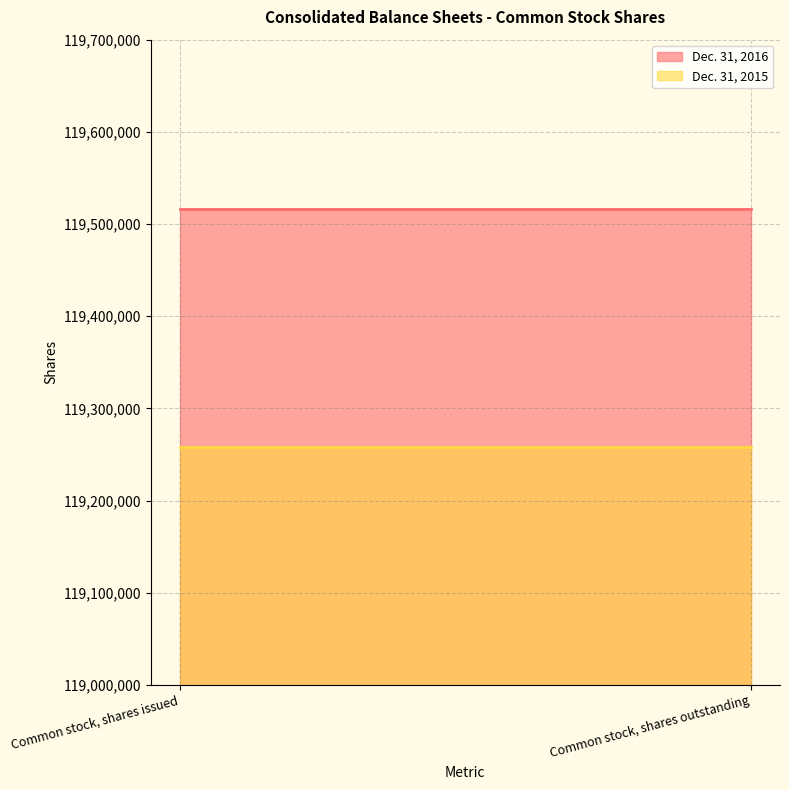

At which label does Dec. 31, 2016 reach its minimum?

Common stock, shares issued